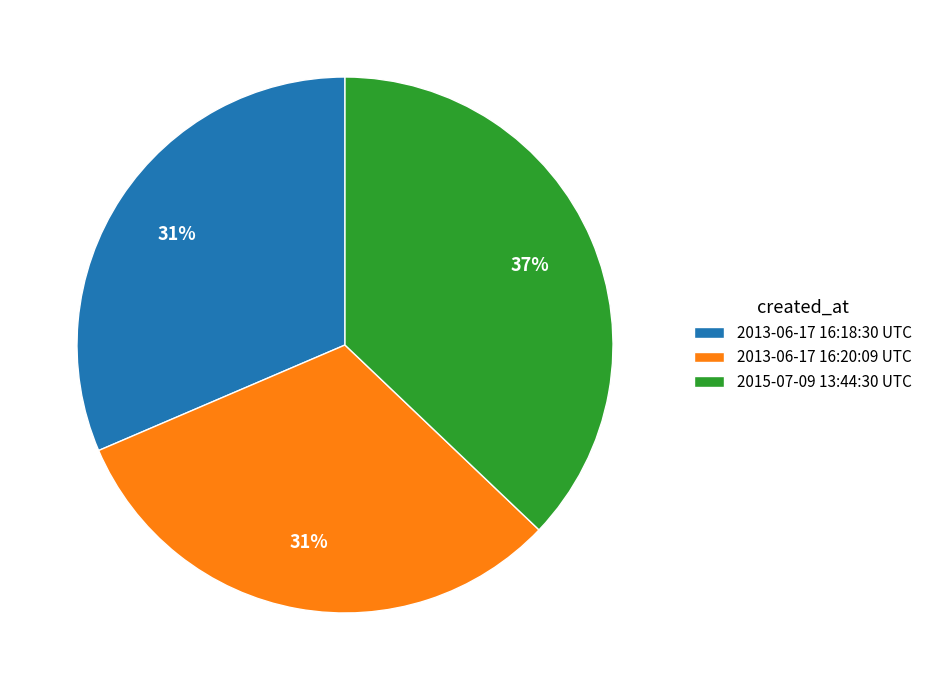

To the nearest percent, what is the difference between the largest and smallest slice percentages?

6%